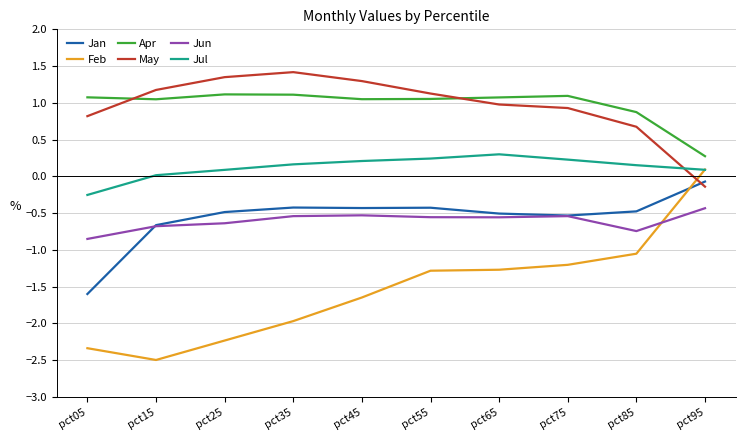

The Feb series shows -1.3 at pct55. True or false?

True